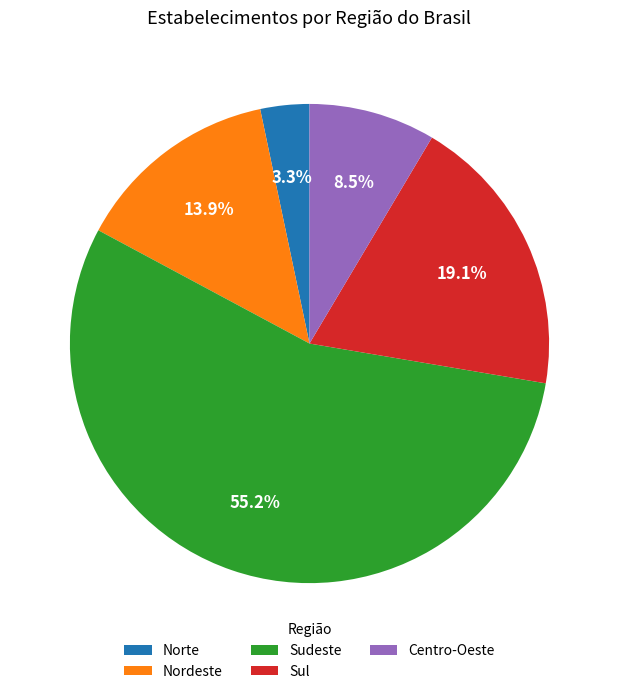

How many segments does this pie chart have?

5